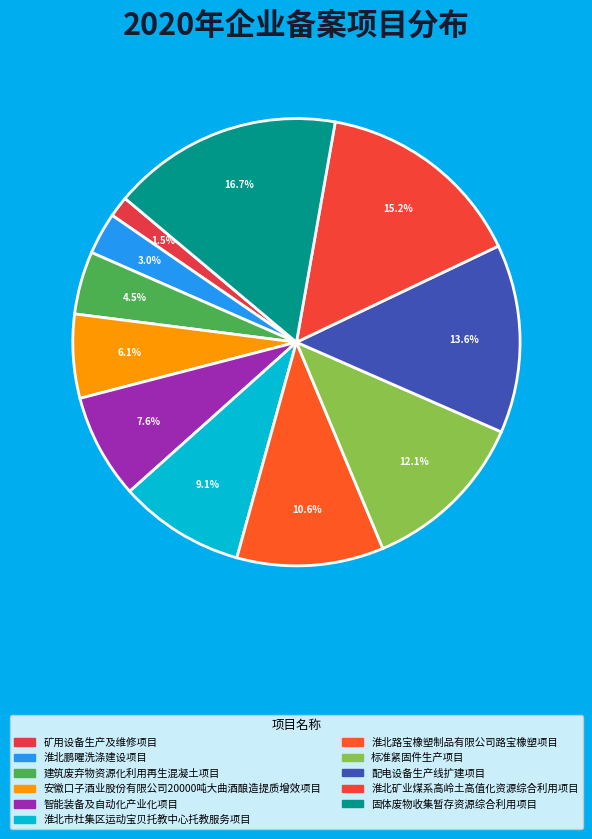

Is 淮北鹏曜洗涤建设项目 the majority of the pie?

No